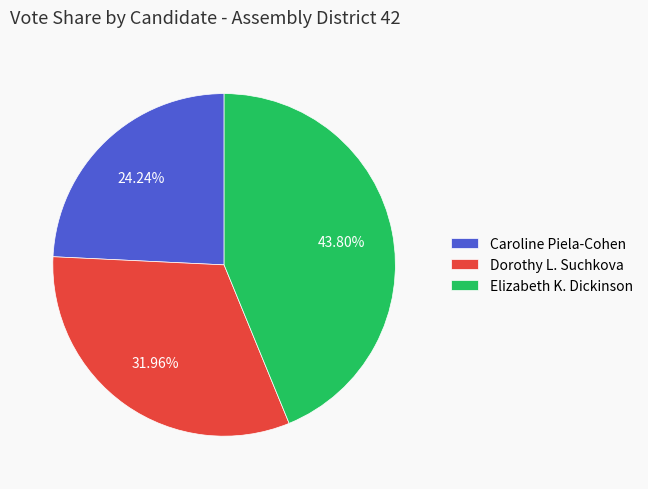

To the nearest percent, what is the difference between the largest and smallest slice percentages?

20%